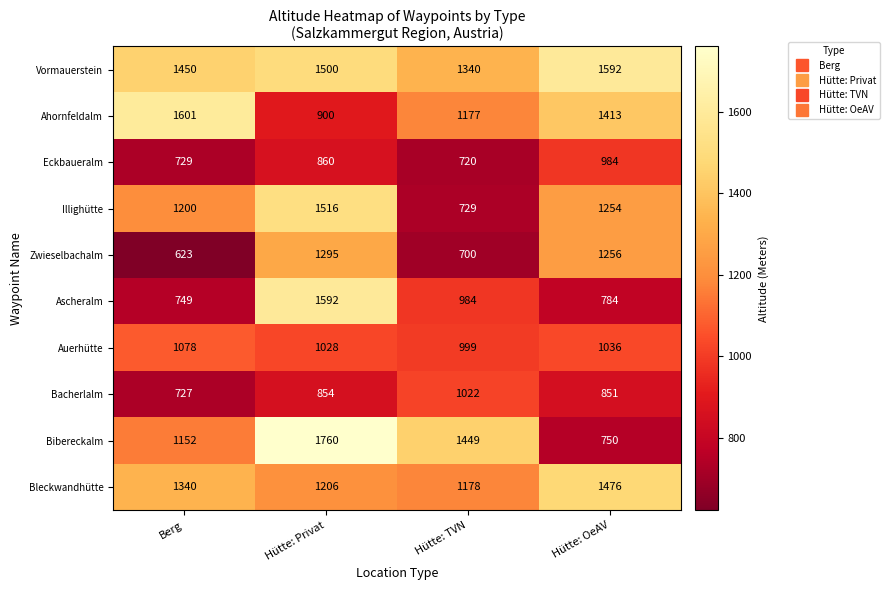

Which category has the highest value in the Vormauerstein series?

Hütte: OeAV